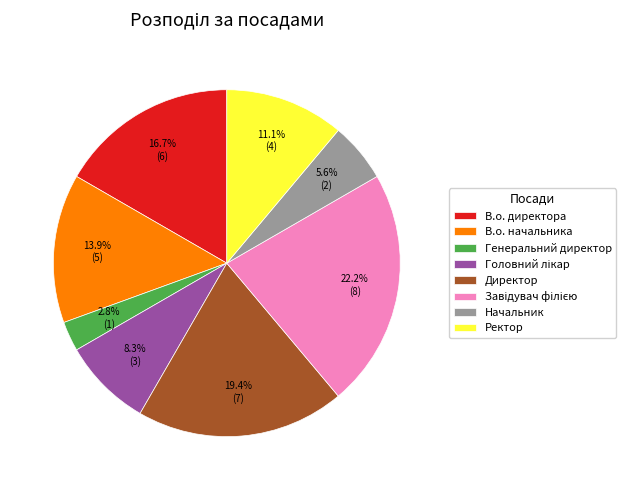

What portion of the pie excludes В.о. директора?

83.3%